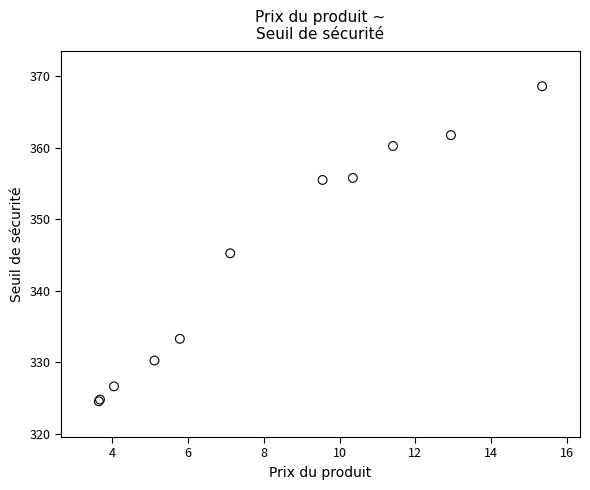

What Y value in the scatter plot is closest to 346?

345.2